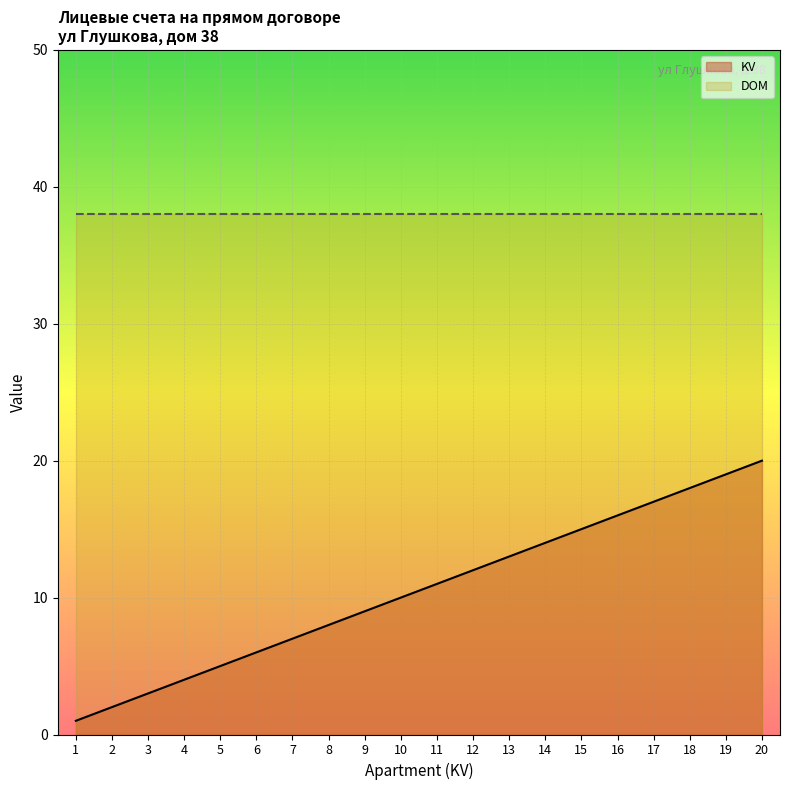

List the labels in order of value, largest first.

20, 19, 18, 17, 16, 15, 14, 13, 12, 11, 10, 9, 8, 7, 6, 5, 4, 3, 2, 1